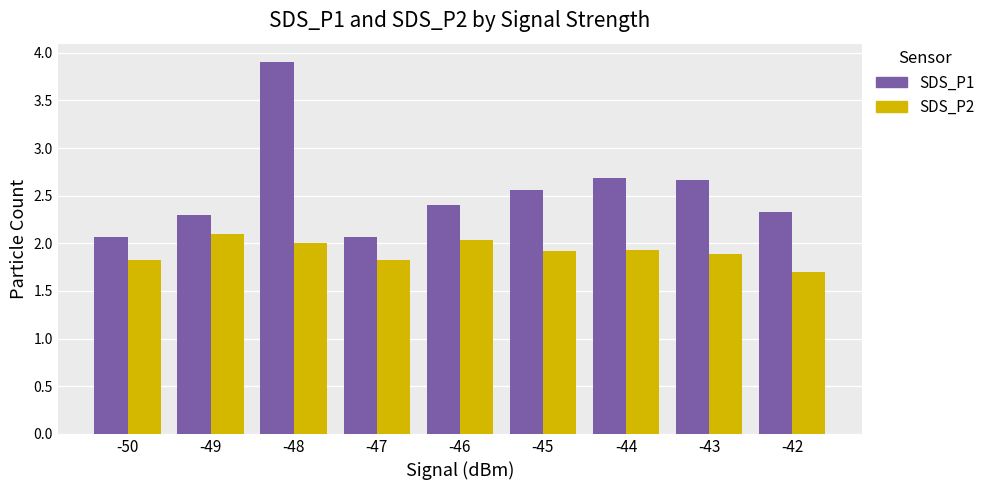

Rank the series by their average value, from highest to lowest.

SDS_P1, SDS_P2